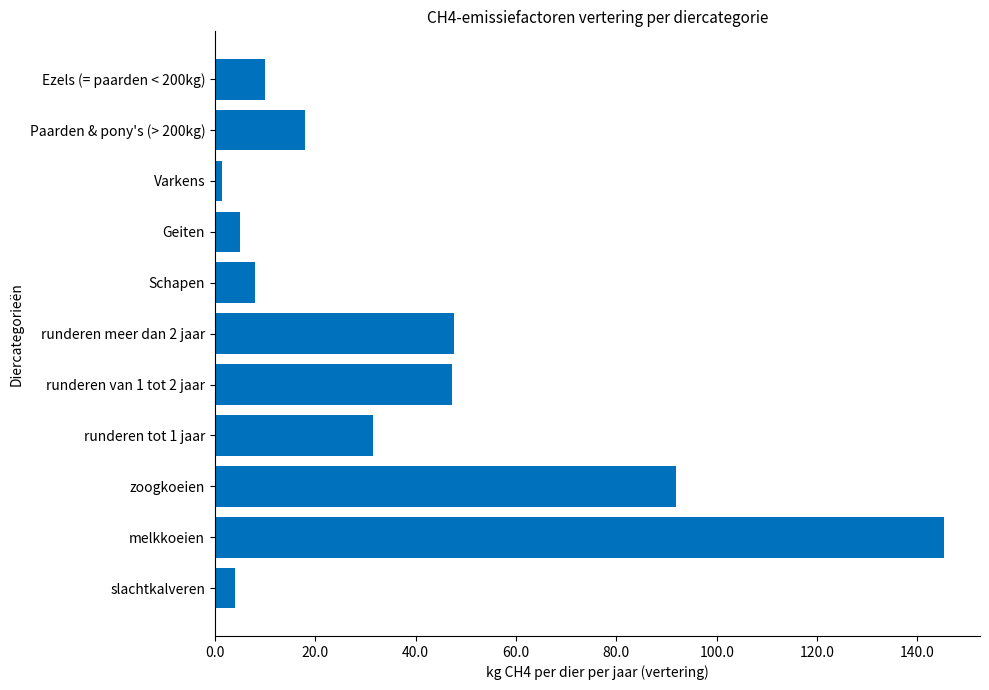

Is it true that the value at melkkoeien is 145.2?

True